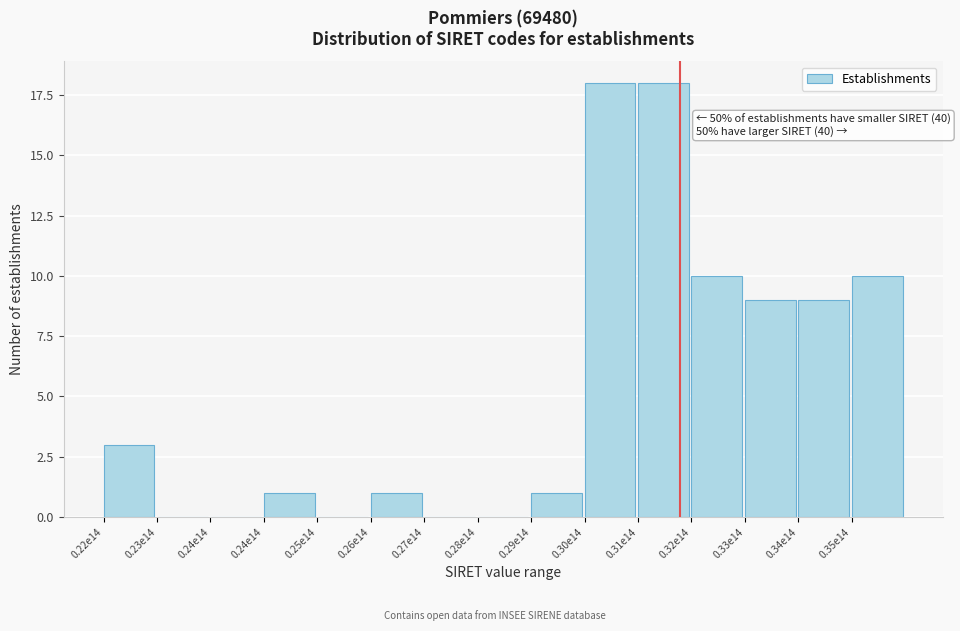

Count the number of categories in the chart.

15